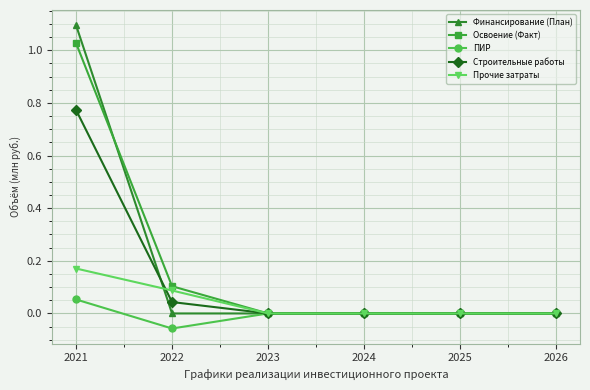

At which category does the chart reach its peak across all series?

2021